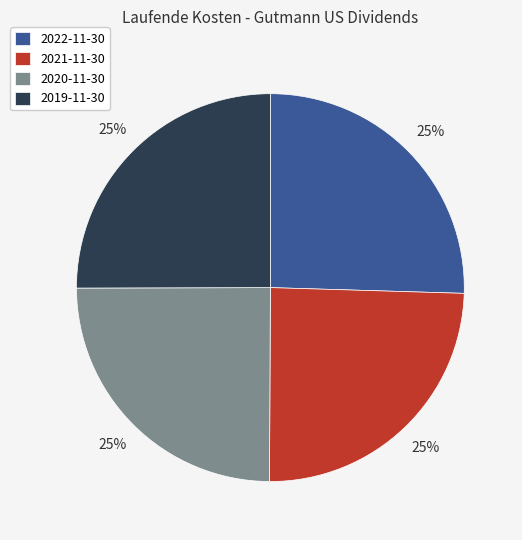

To the nearest percent, what percentage of the pie is 2020-11-30?

25%